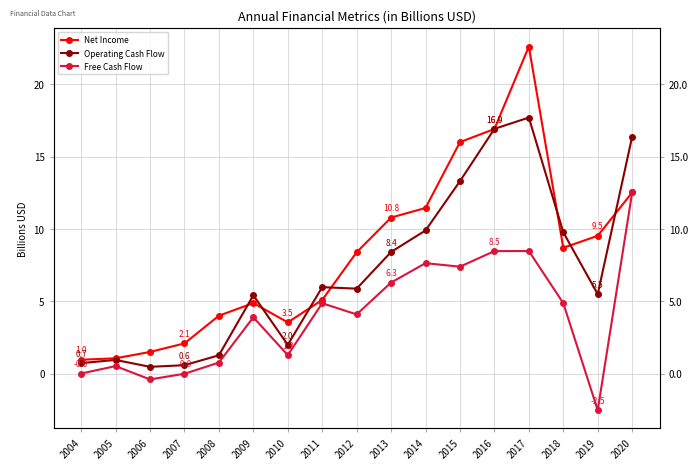

Which series has the largest total across all categories?

Net Income